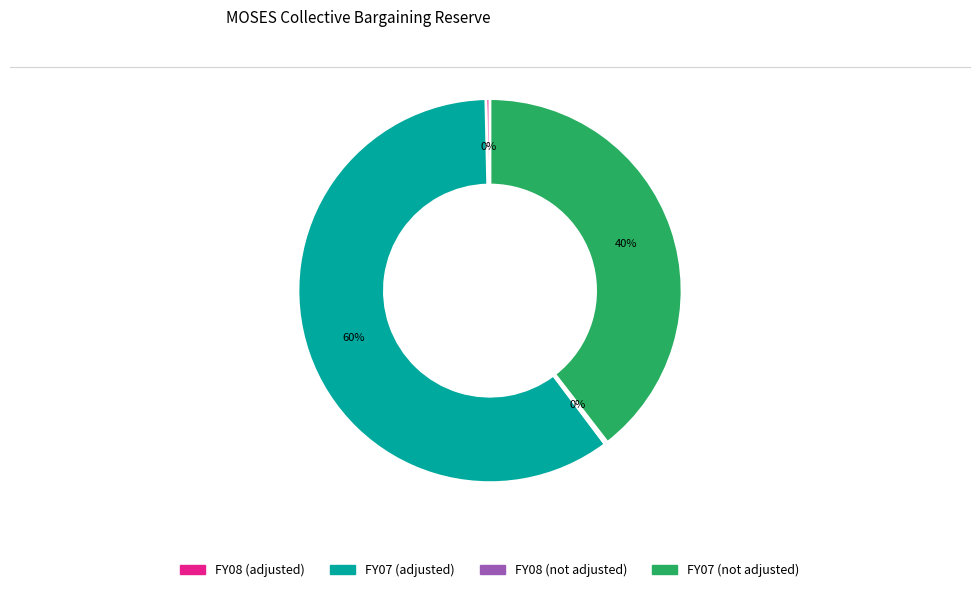

True or false: FY07 (not adjusted) accounts for 40% of the total.

True